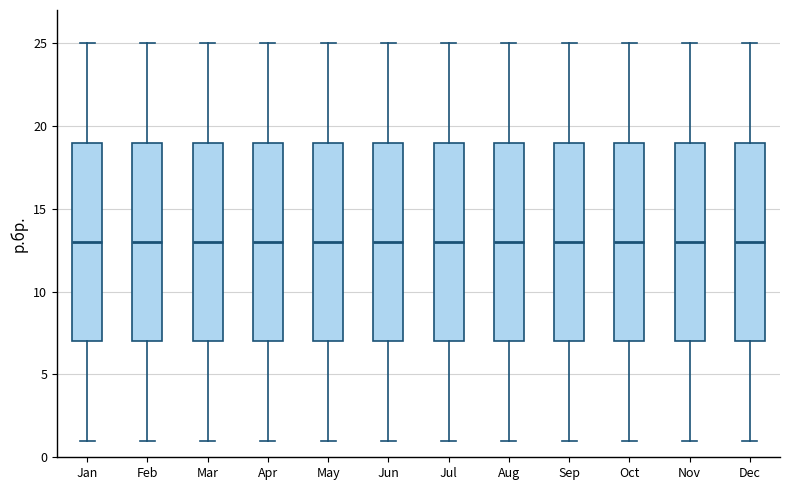

Reading left to right, read every box against the y-axis: the position of its median line, the range the box covers, and the ends of its whiskers. The values are not printed on the chart, so give them approximately, as read against the axis.

Jan: median 13, box 7 to 19, whiskers 1 to 25
Feb: median 13, box 7 to 19, whiskers 1 to 25
Mar: median 13, box 7 to 19, whiskers 1 to 25
Apr: median 13, box 7 to 19, whiskers 1 to 25
May: median 13, box 7 to 19, whiskers 1 to 25
Jun: median 13, box 7 to 19, whiskers 1 to 25
Jul: median 13, box 7 to 19, whiskers 1 to 25
Aug: median 13, box 7 to 19, whiskers 1 to 25
Sep: median 13, box 7 to 19, whiskers 1 to 25
Oct: median 13, box 7 to 19, whiskers 1 to 25
Nov: median 13, box 7 to 19, whiskers 1 to 25
Dec: median 13, box 7 to 19, whiskers 1 to 25